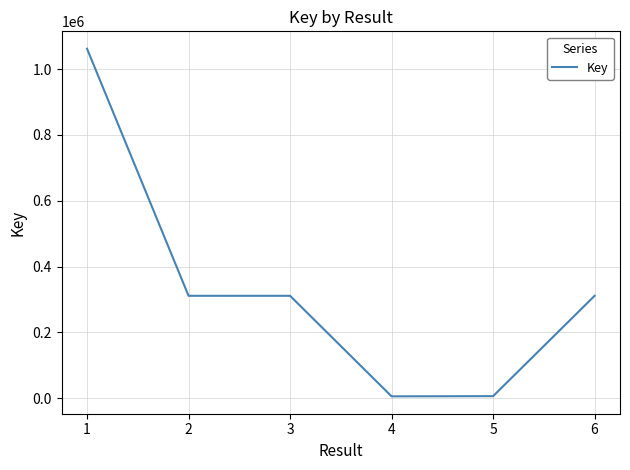

What is the maximum value shown in the chart?

1061687